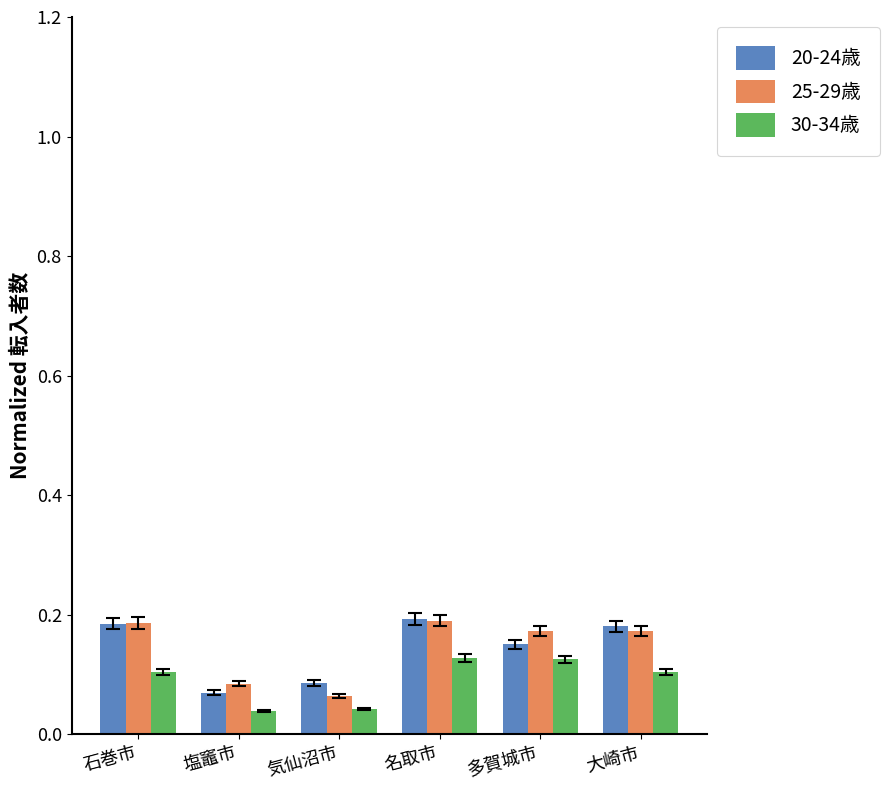

At how many categories does at least one series exceed 0?

6